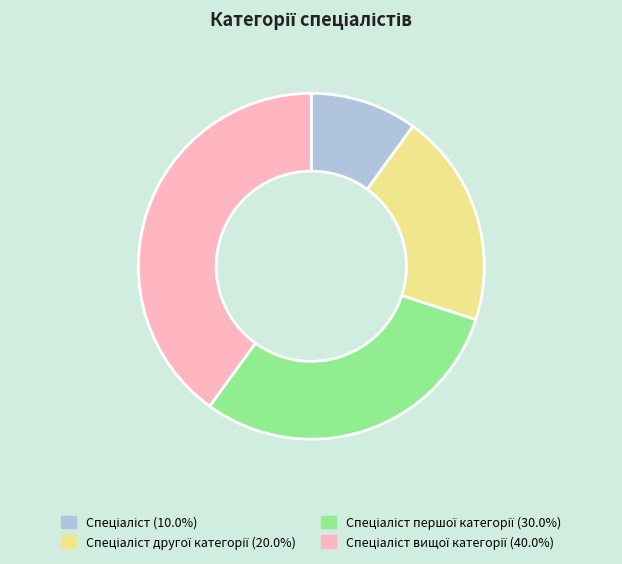

Is there any slice that represents more than half of the pie?

No